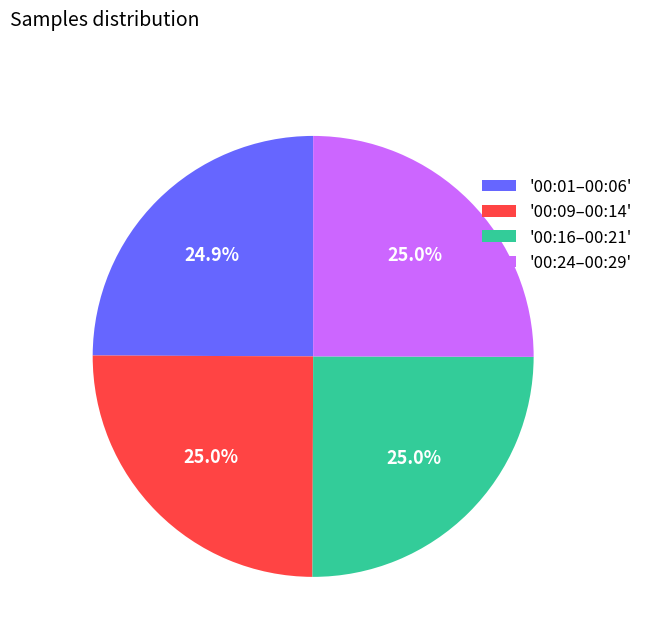

Is the sum of '00:24–00:29' and '00:01–00:06' greater than half?

No